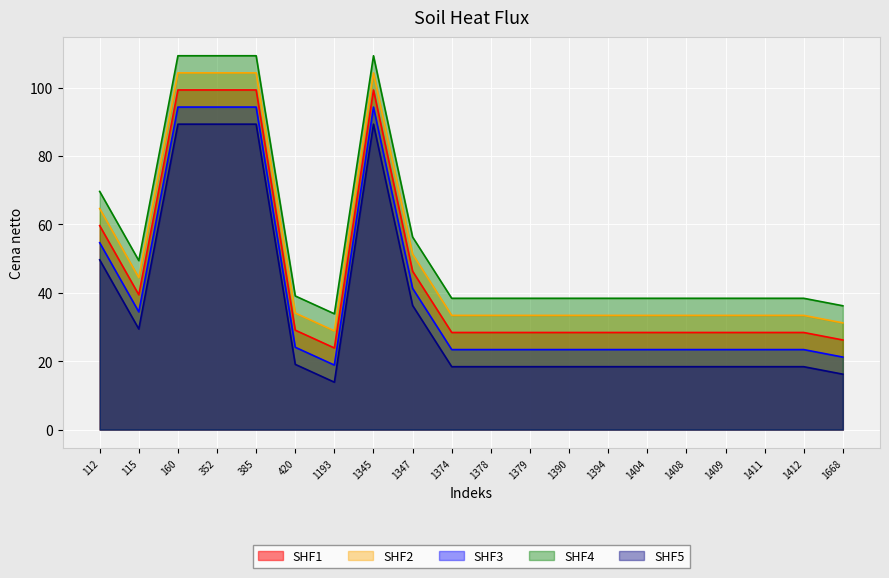

What is the maximum value shown in the chart?

109.3